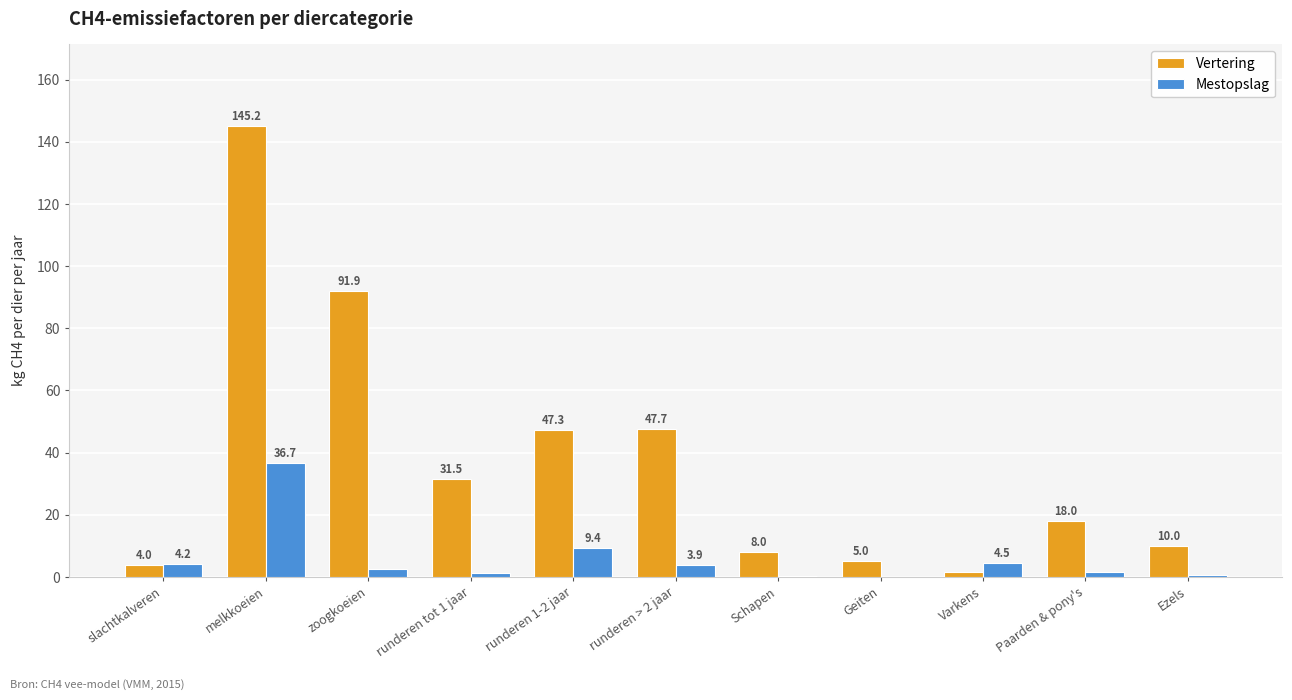

What are all the series names shown in the legend?

Vertering, Mestopslag